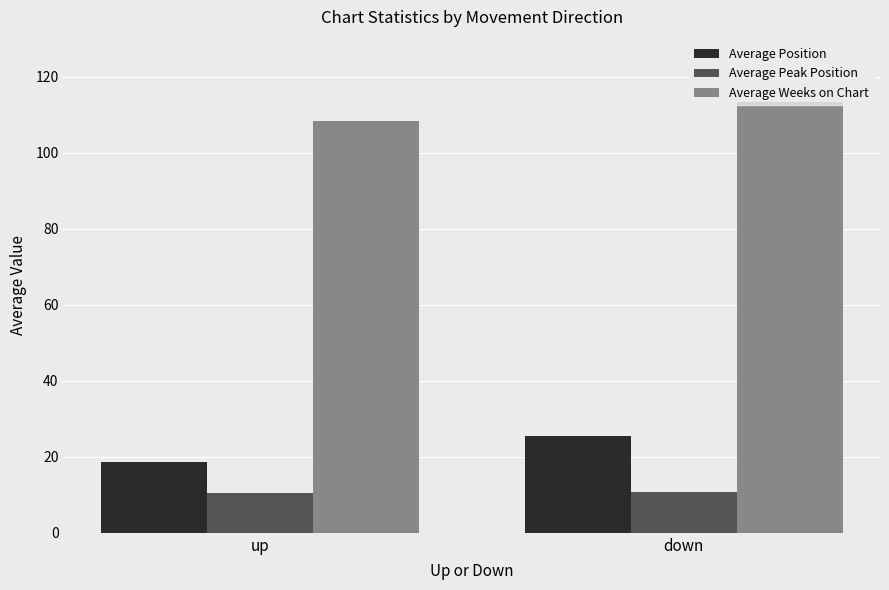

What is the label of the 1st bar from the left?

up